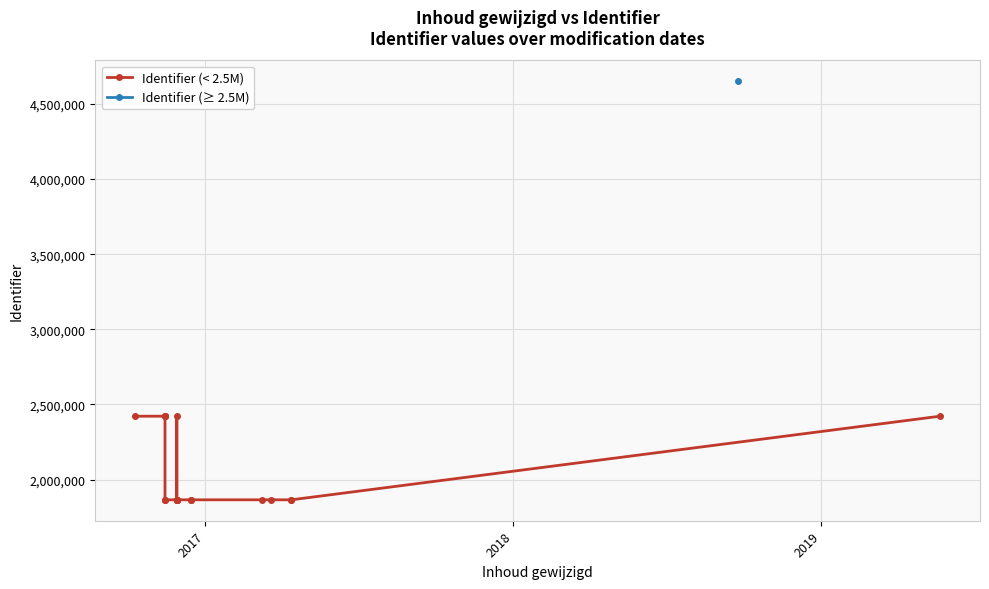

How many data points does each series have?

20